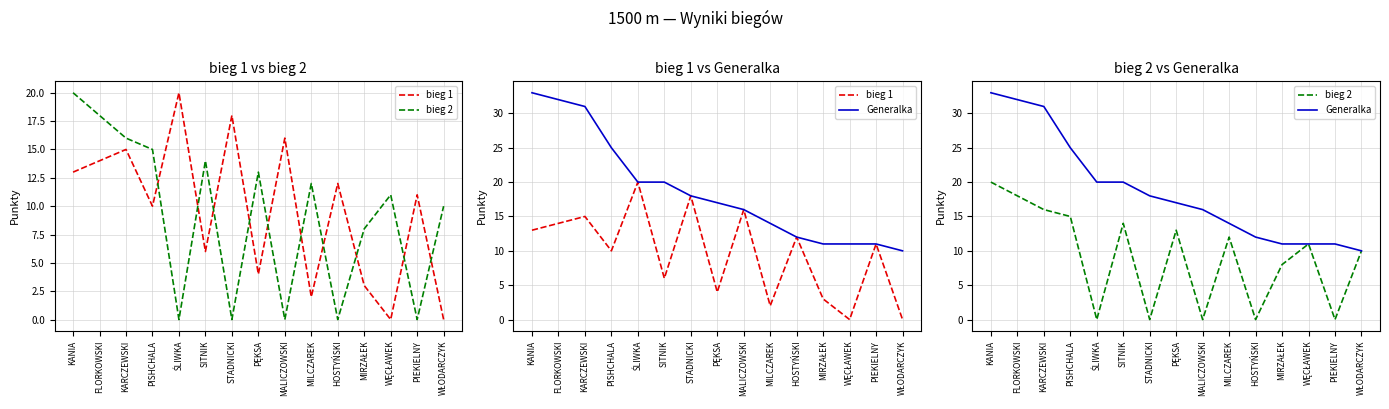

The bieg 1 series shows 14 at FLORKOWSKI. True or false?

True